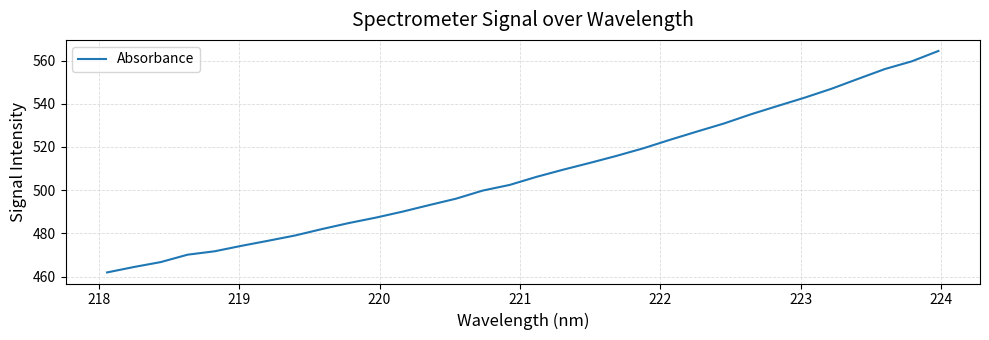

What is the minimum value shown in the chart?

461.9